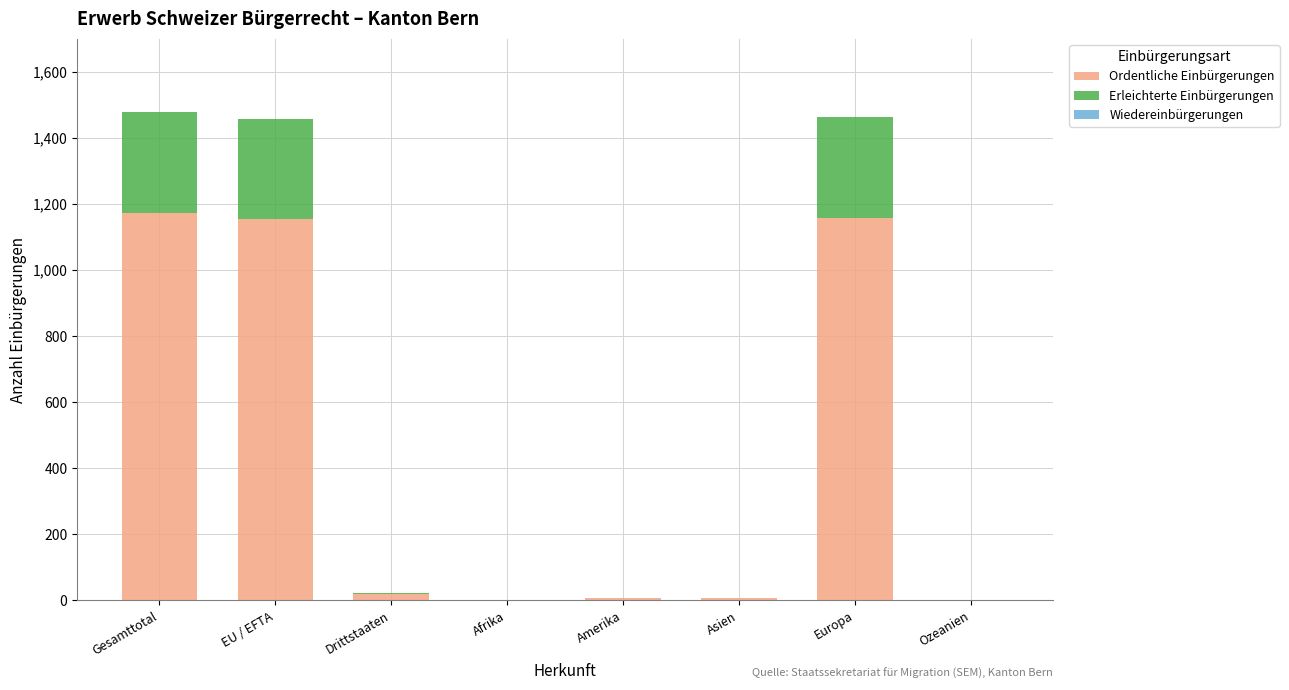

What is the highest value of the Ordentliche Einbürgerungen series?

1173